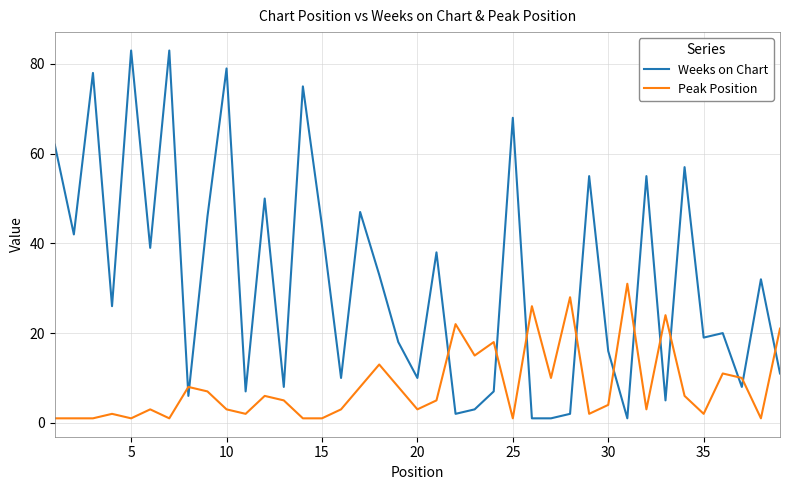

Which series has the largest total across all categories?

Weeks on Chart